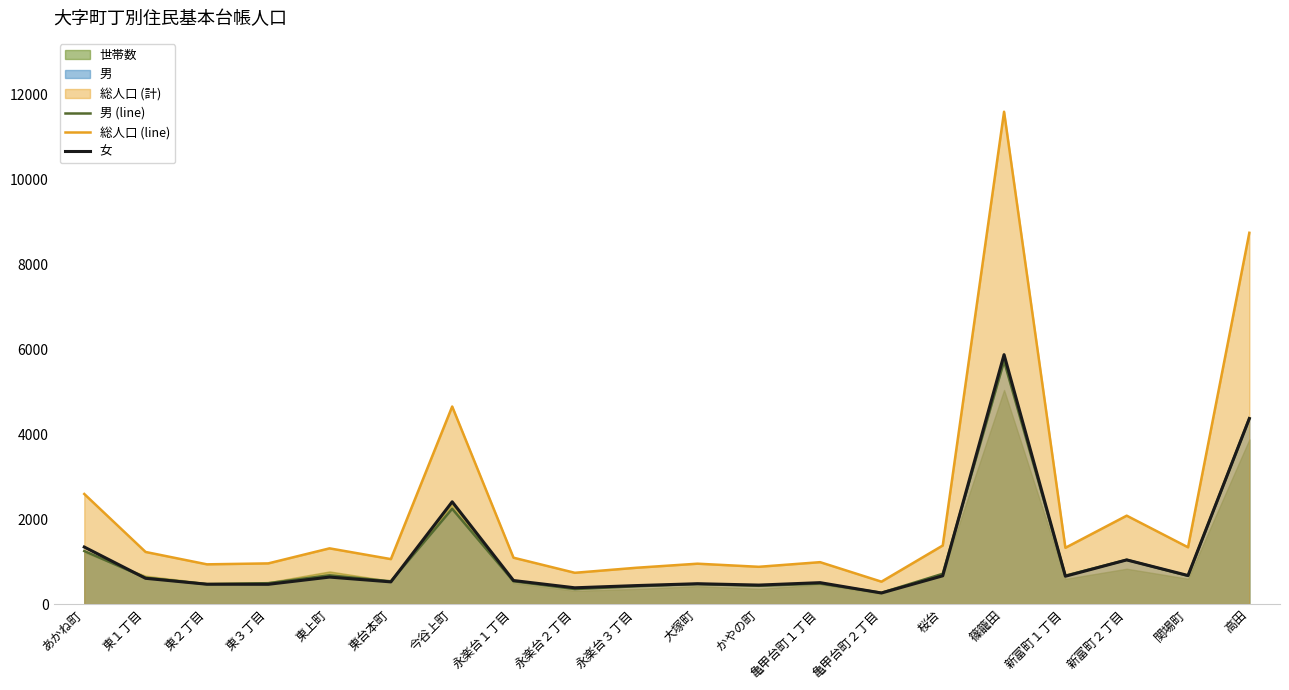

Read the 女 value at 亀甲台町２丁目, to the nearest 100.

300